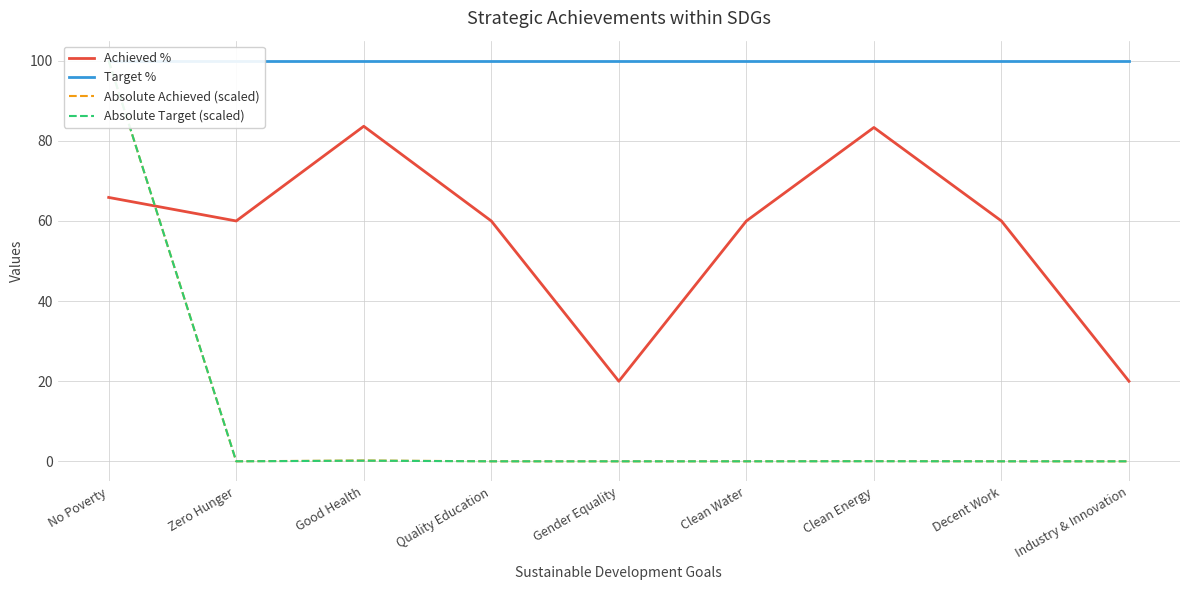

True or false: Target % and Achieved % intersect in this chart.

False